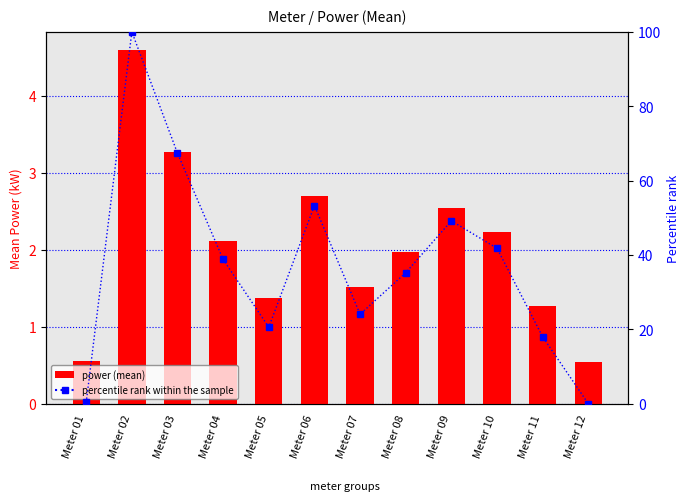

What is the total value across all series at Meter 01?

0.9